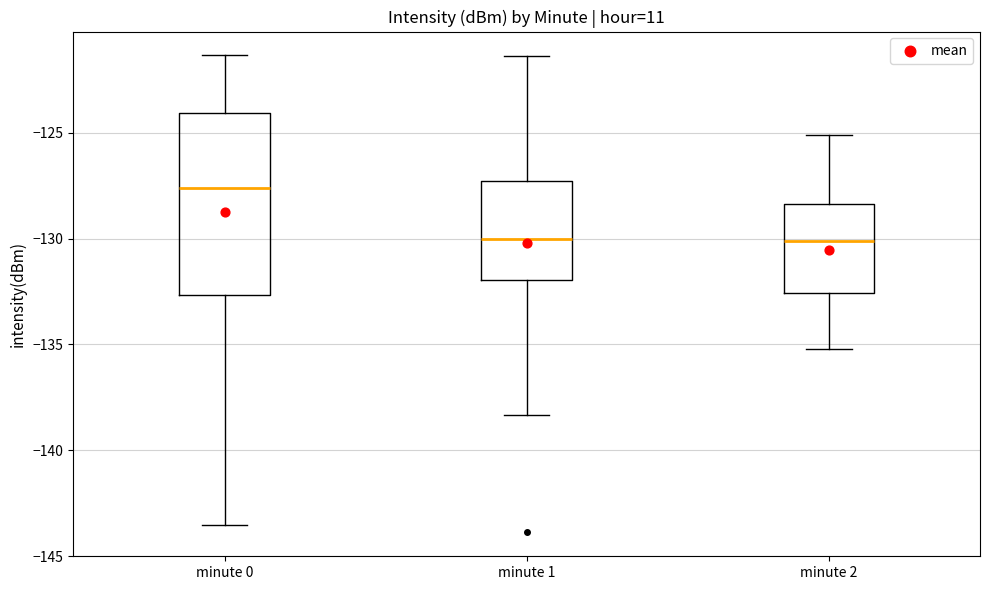

Where does the median line of the box for minute 2 sit on the y-axis? The values are not printed on the chart, so give them approximately, as read against the axis.

-130.0